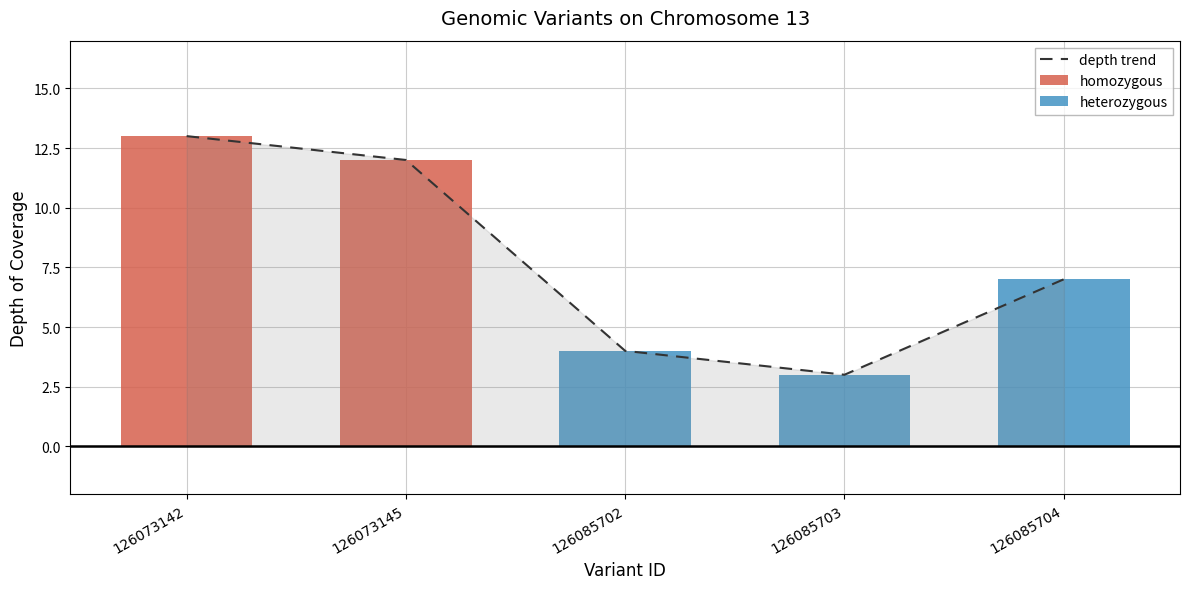

Rank the categories by value from lowest to highest.

126085703, 126085702, 126085704, 126073145, 126073142